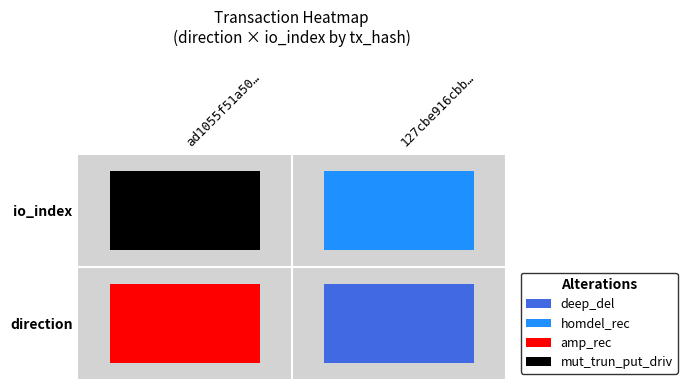

The ad1055f51a50c7446a307e9ef3eb8ac552b3d26 series shows 0 at 1. True or false?

True